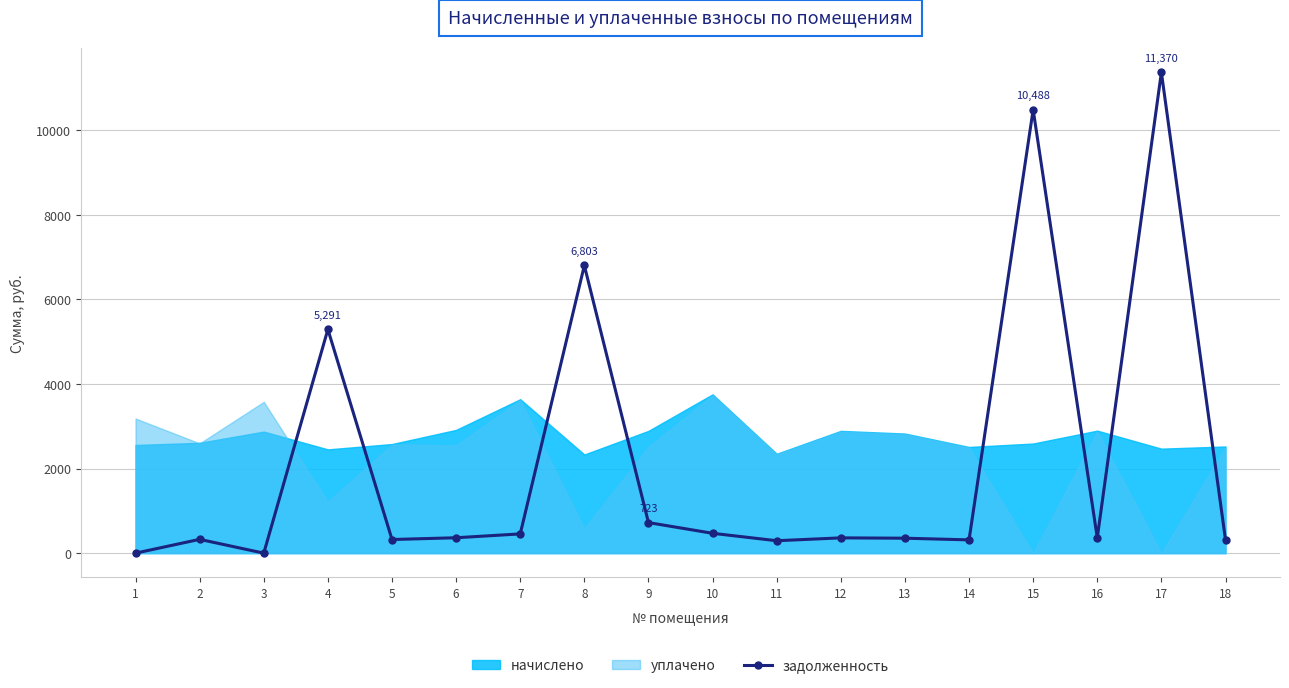

The value at 4 is 2127.1. True or false?

False